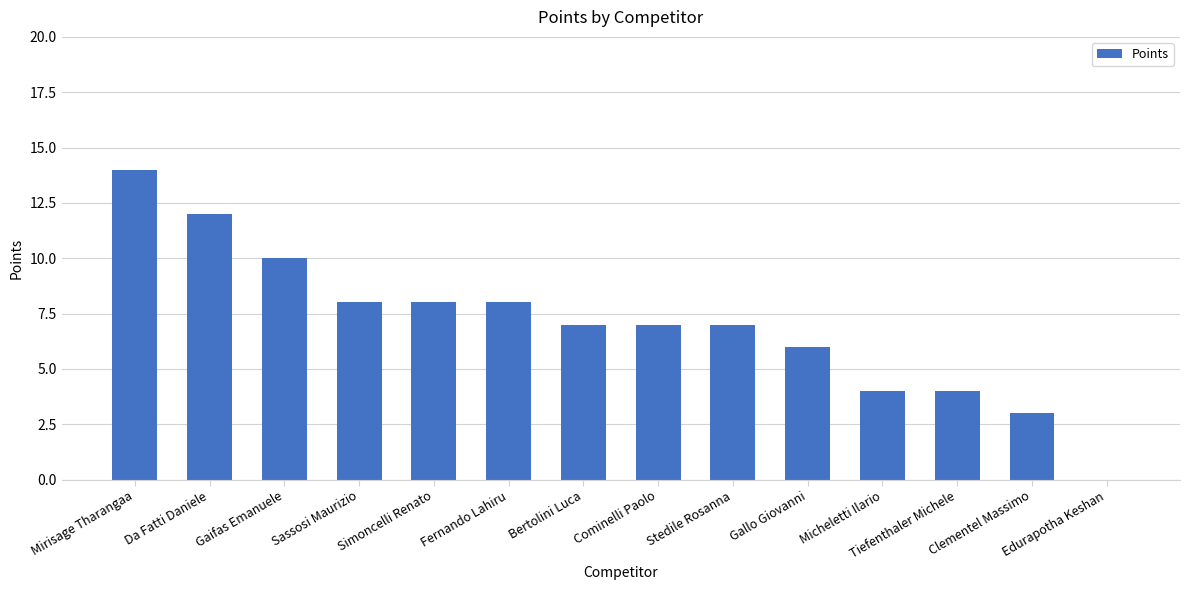

The value at Gaifas Emanuele is 16. True or false?

False